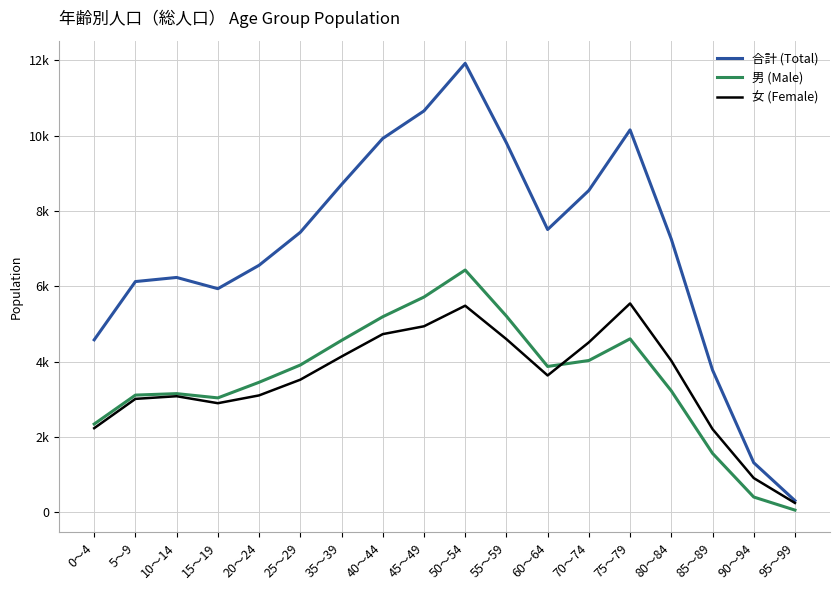

Is this an area chart (filled region under the line)?

No